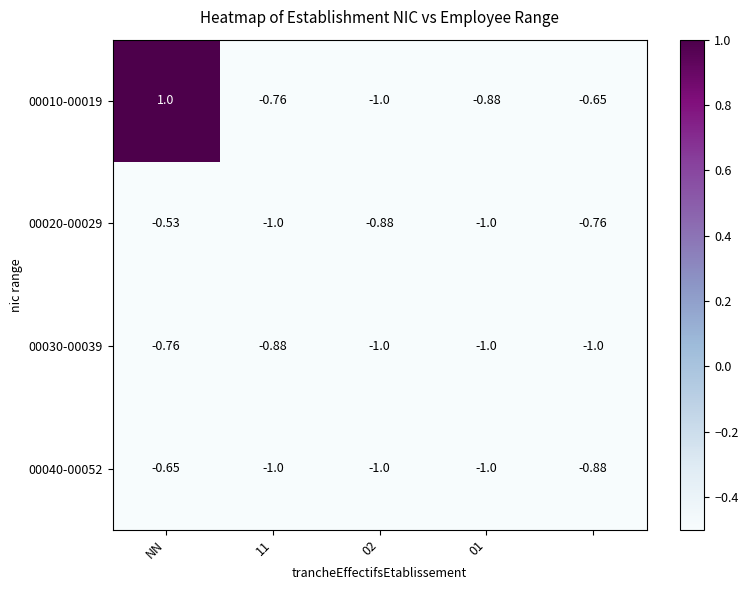

What is the smallest value displayed?

-1.0